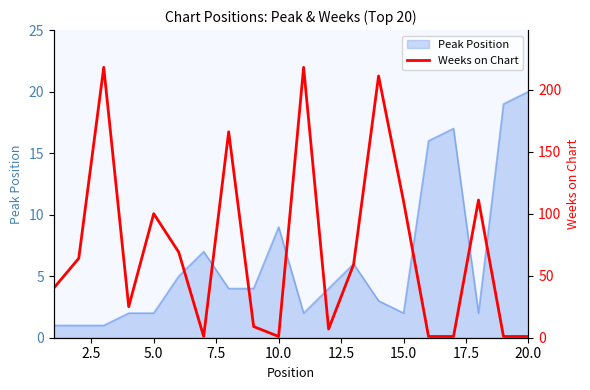

At which label is Peak Position closest to 10?

10.0